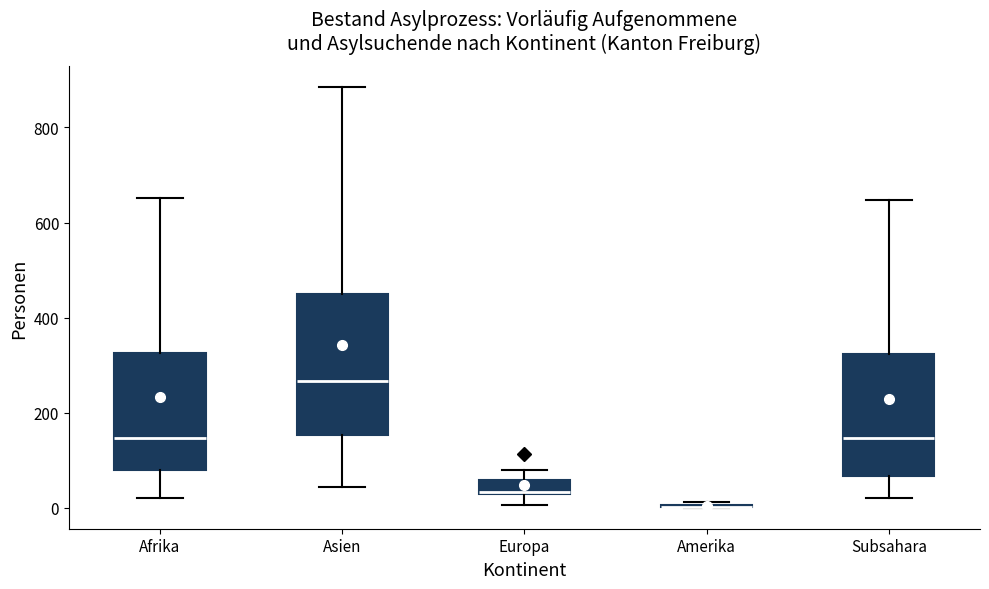

Reading left to right, read every box against the y-axis: the position of its median line, the range the box covers, and the ends of its whiskers. The values are not printed on the chart, so give them approximately, as read against the axis.

Afrika: median 140, box 80 to 320, whiskers 20 to 660
Asien: median 260, box 160 to 440, whiskers 40 to 880
Europa: median 40, box 20 to 60, whiskers 0 to 80
Amerika: box collapsed to a line at 0, whiskers 0 to 20
Subsahara: median 140, box 60 to 320, whiskers 20 to 640